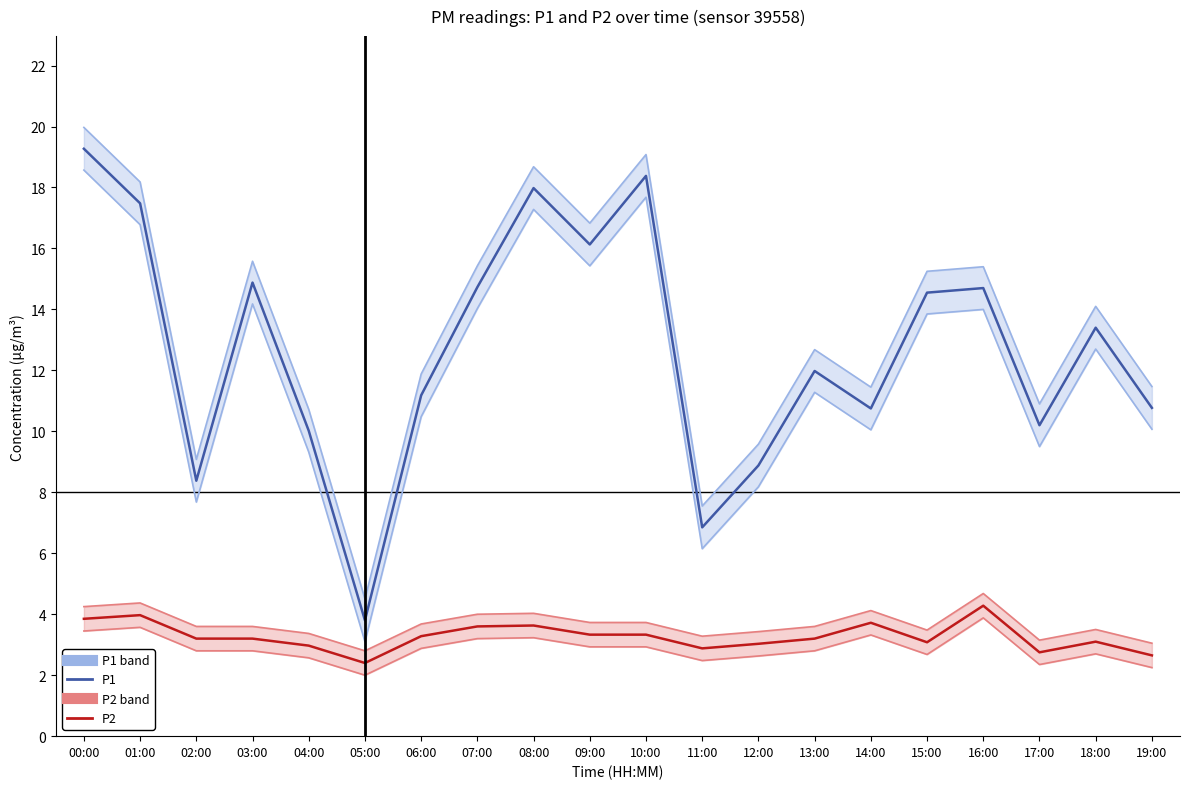

True or false: P1 lower band and P2 lower band cross at least once.

False